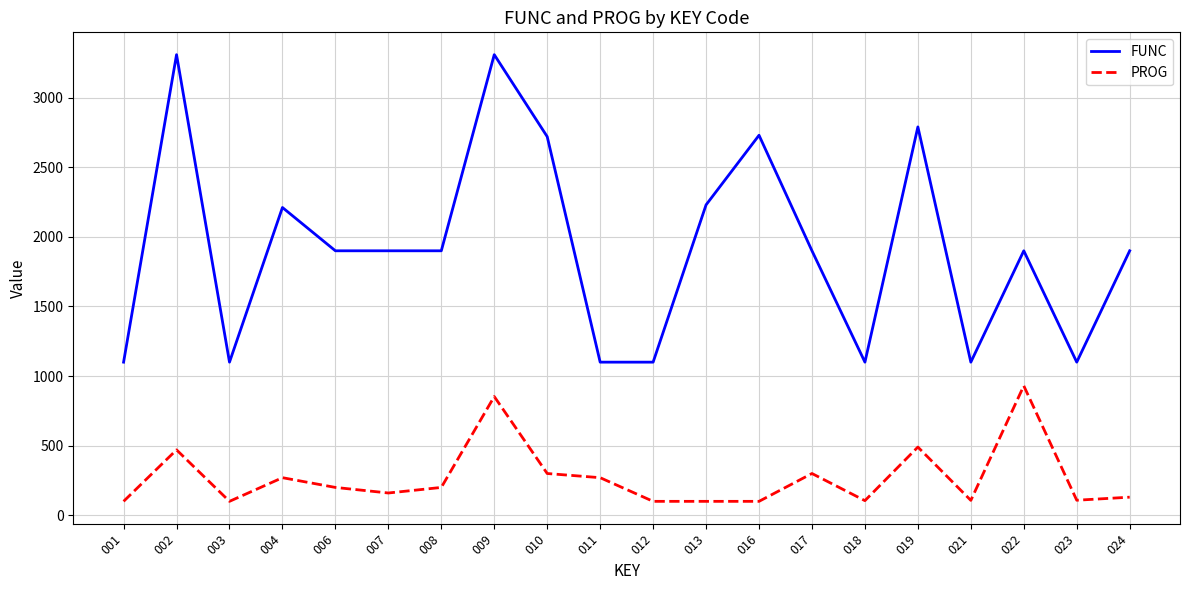

At how many categories does at least one series exceed 2516?

5